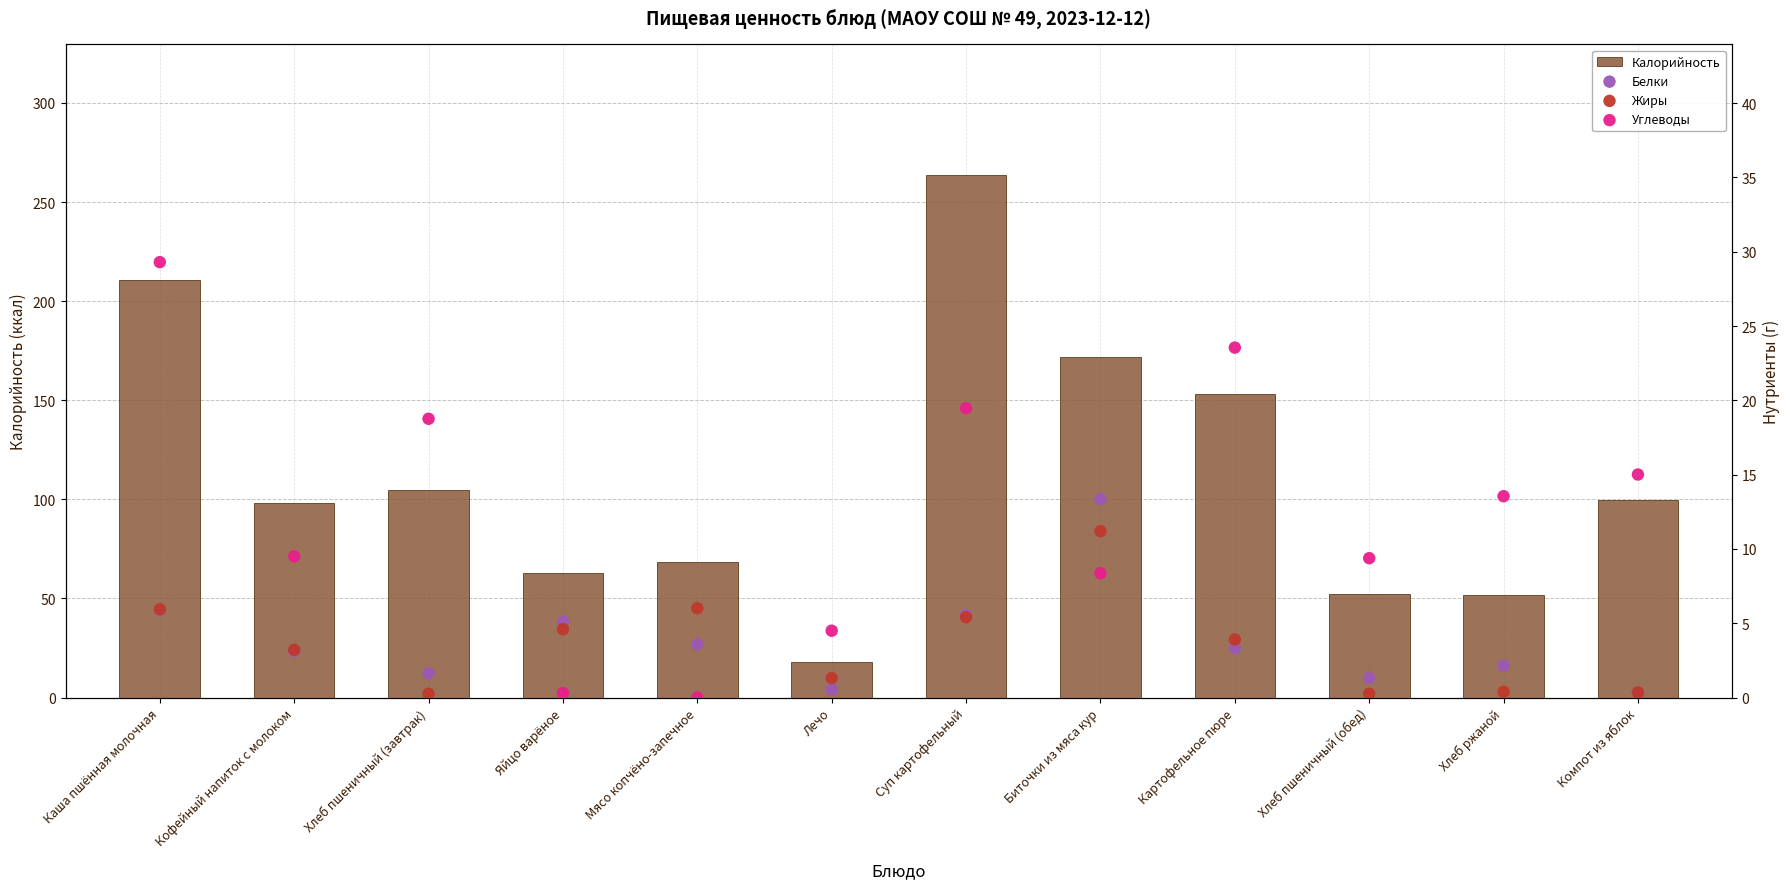

What are all the series names shown in the legend?

Калорийность, Белки, Жиры, Углеводы